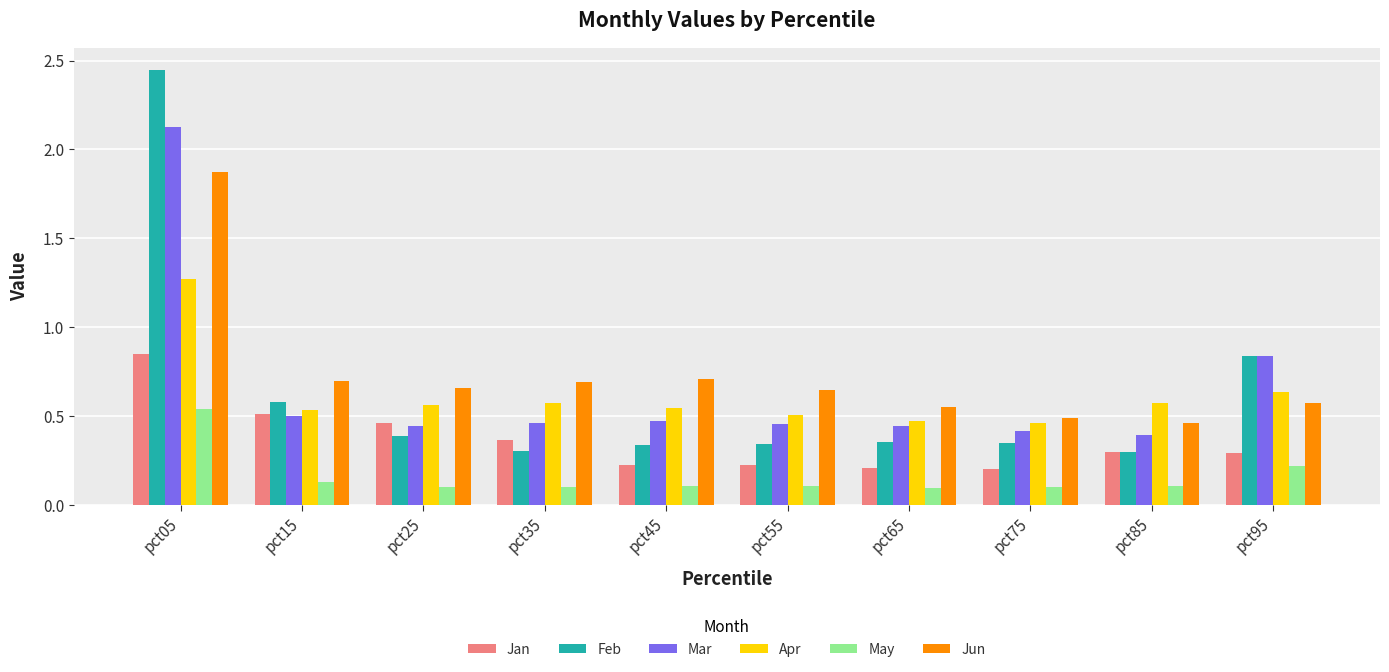

At pct65, list the series in order from largest to smallest.

Jun, Apr, Mar, Feb, Jan, May